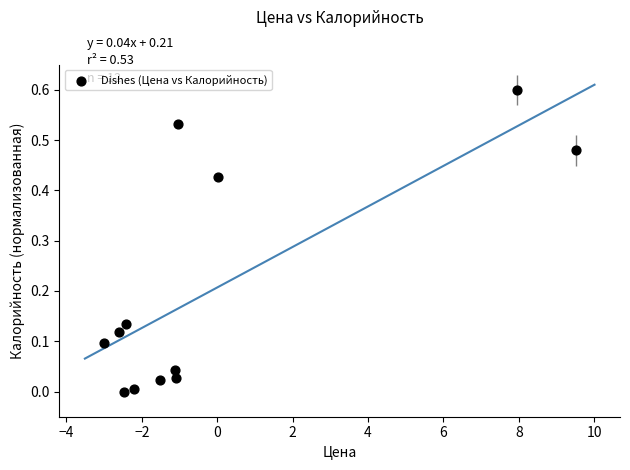

What is the range of X values (max minus min)?

12.5